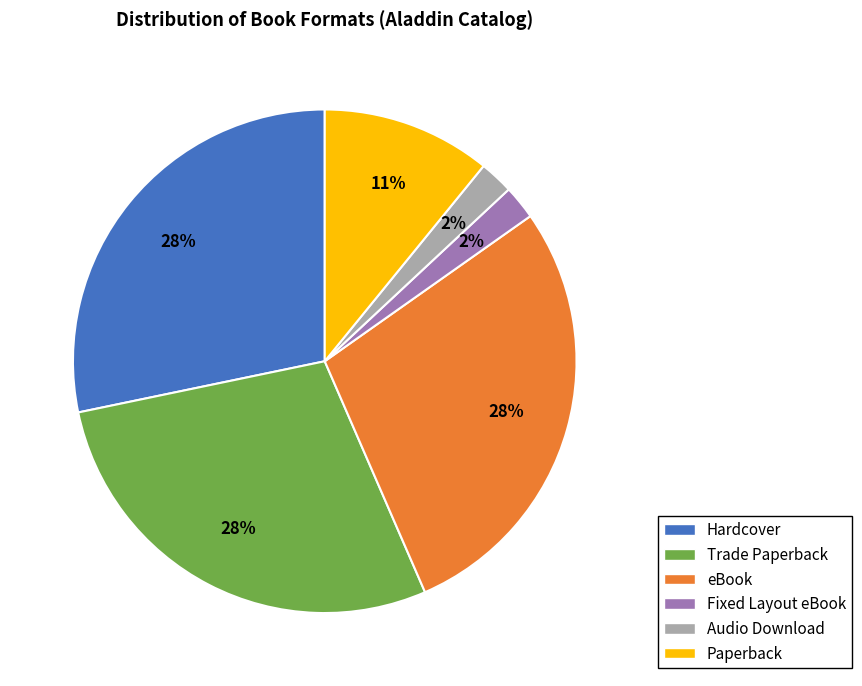

How many segments does this pie chart have?

6